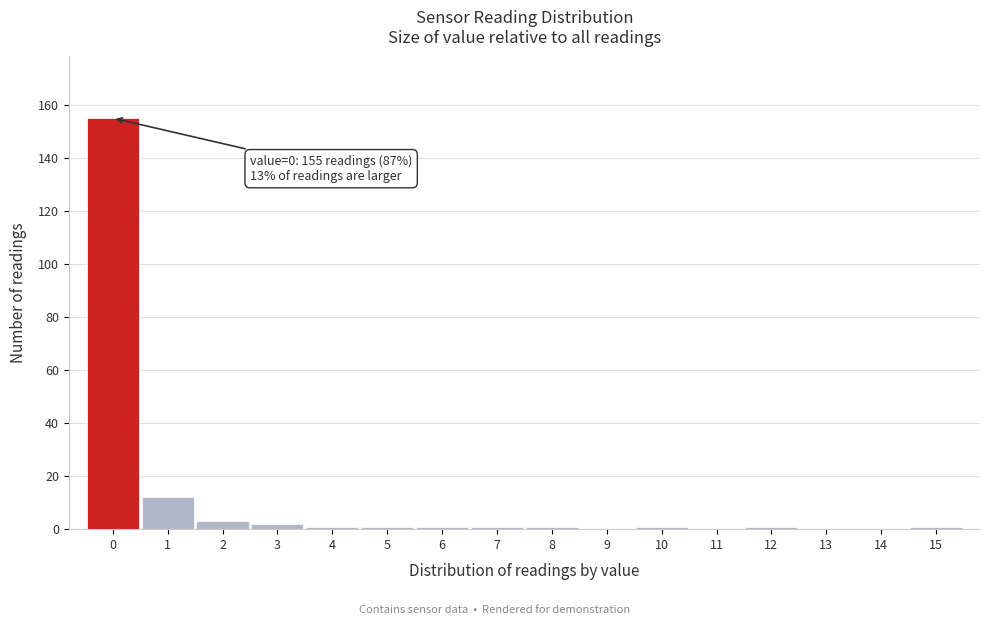

Which range on the x-axis has the tallest bar?

-0.5 to 0.5